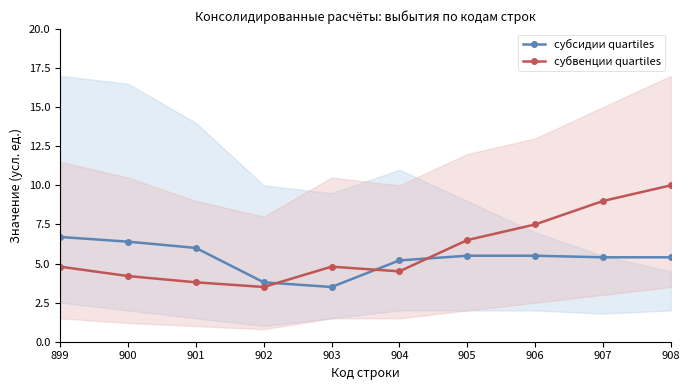

Between 899 and 906, which series saw the biggest shift?

субвенции quartiles